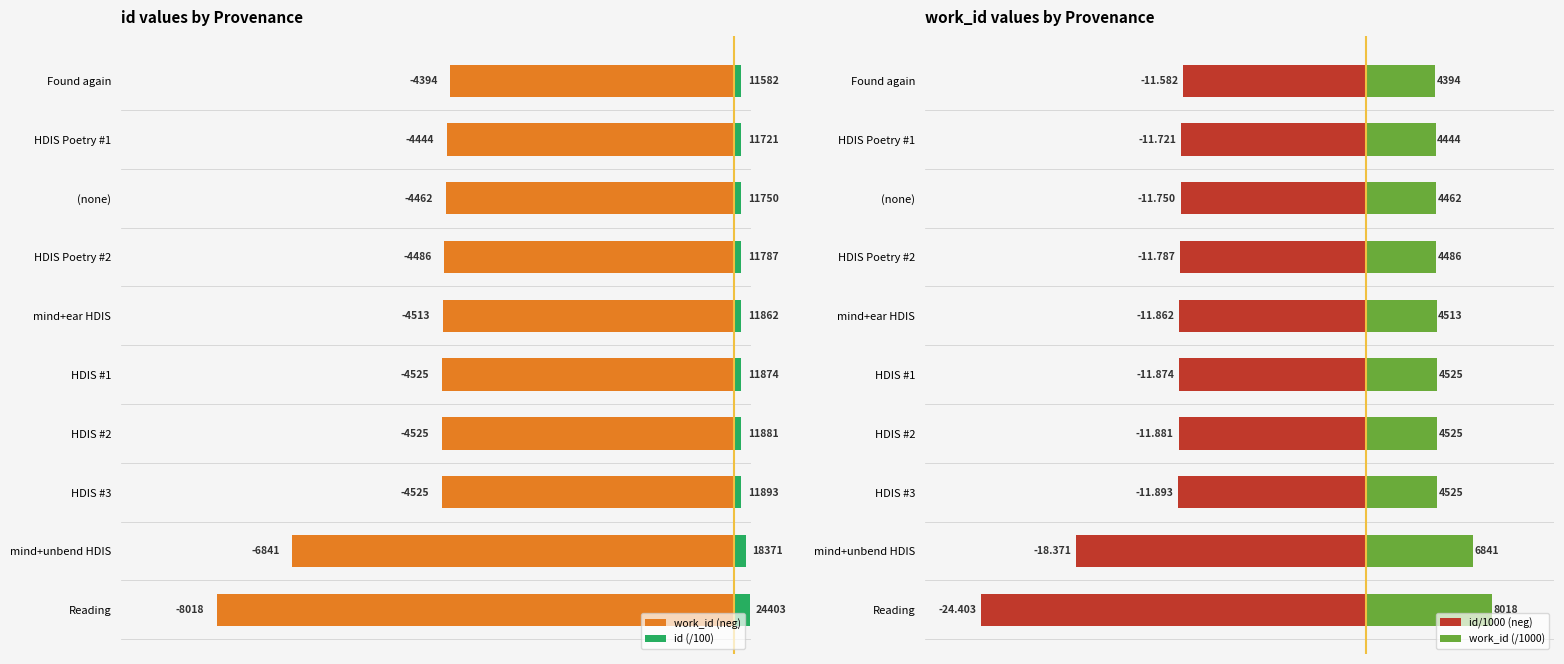

What is the difference between the highest and lowest values at HDIS Poetry #1?

4561.2